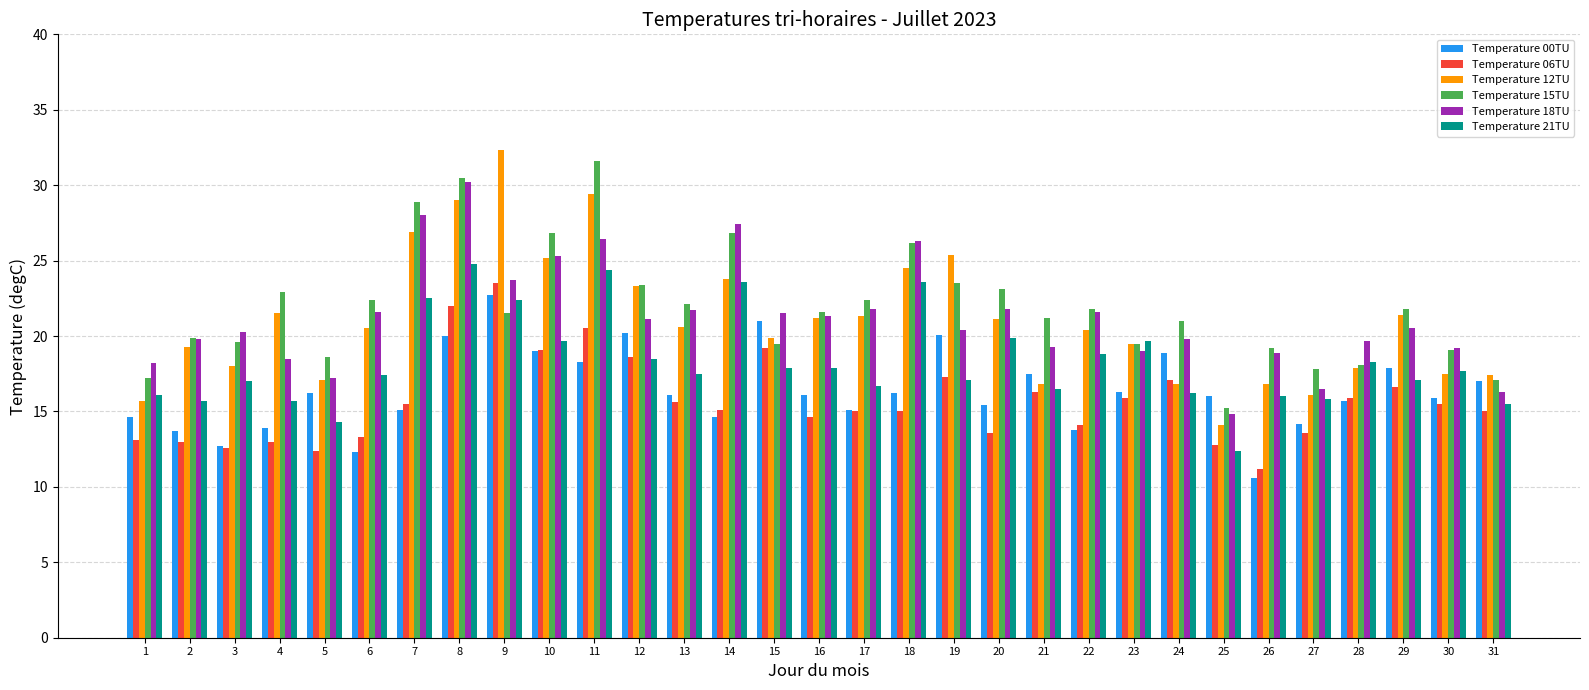

Where does the Temperature 12TU series first go above 20?

4